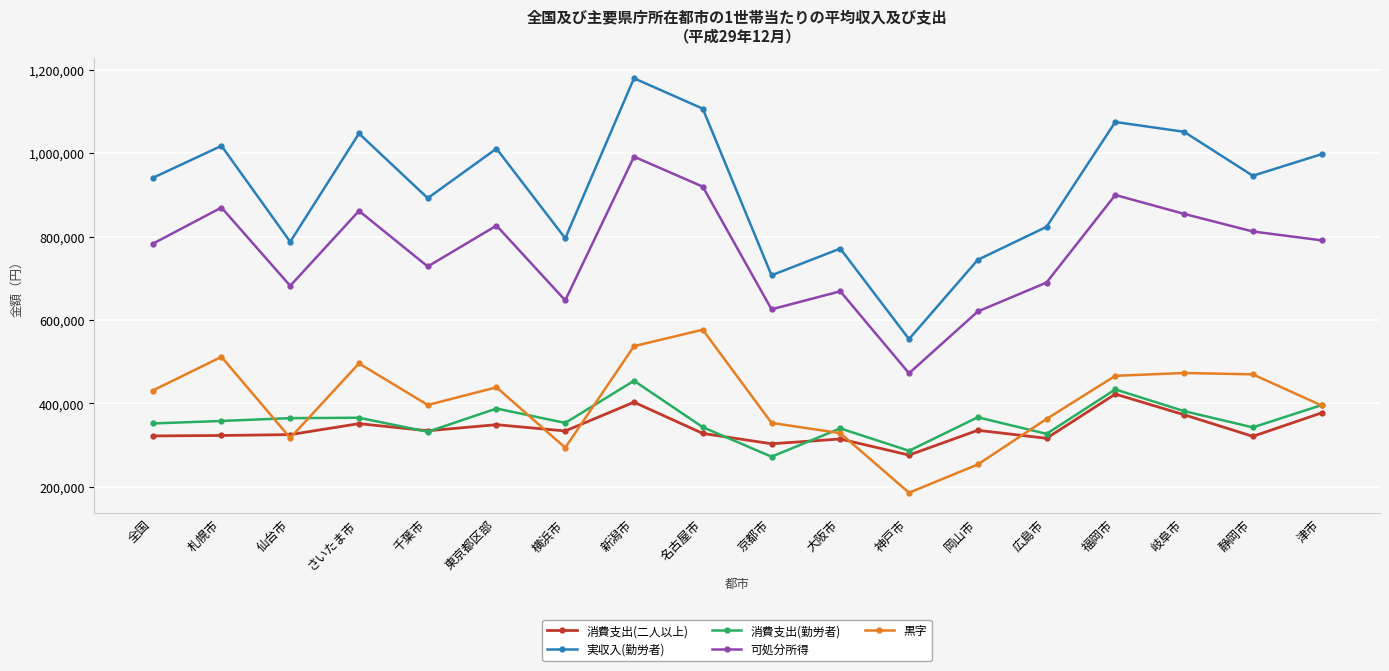

What is the smallest value displayed?

185934